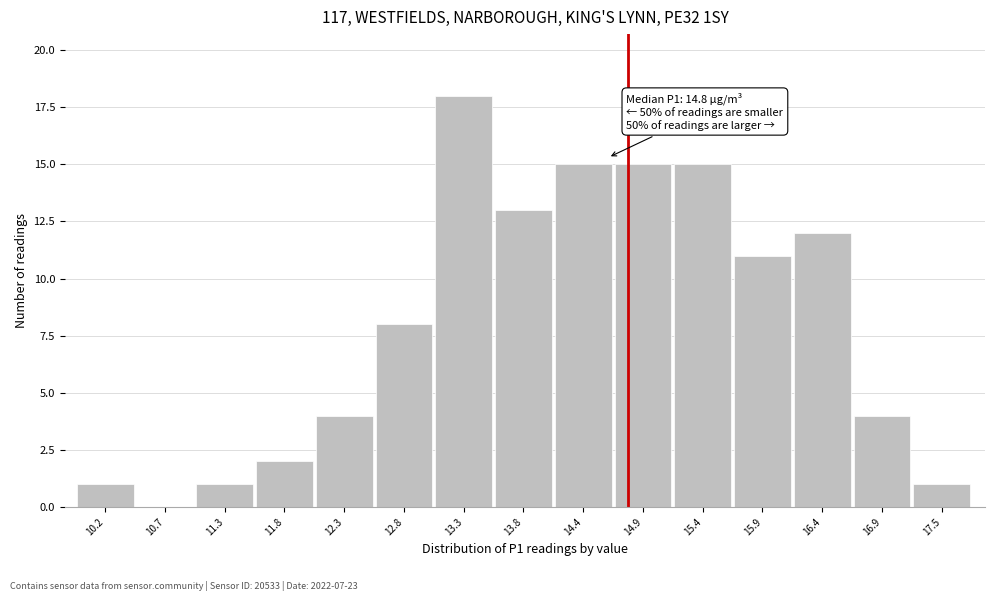

Reading left to right, transcribe all the data shown in this chart.

10.2=1	10.7=0	11.3=1	11.8=2	12.3=4	12.8=8	13.3=18	13.8=13	14.4=15	14.9=15	15.4=15	15.9=11	16.4=12	16.9=4	17.5=1